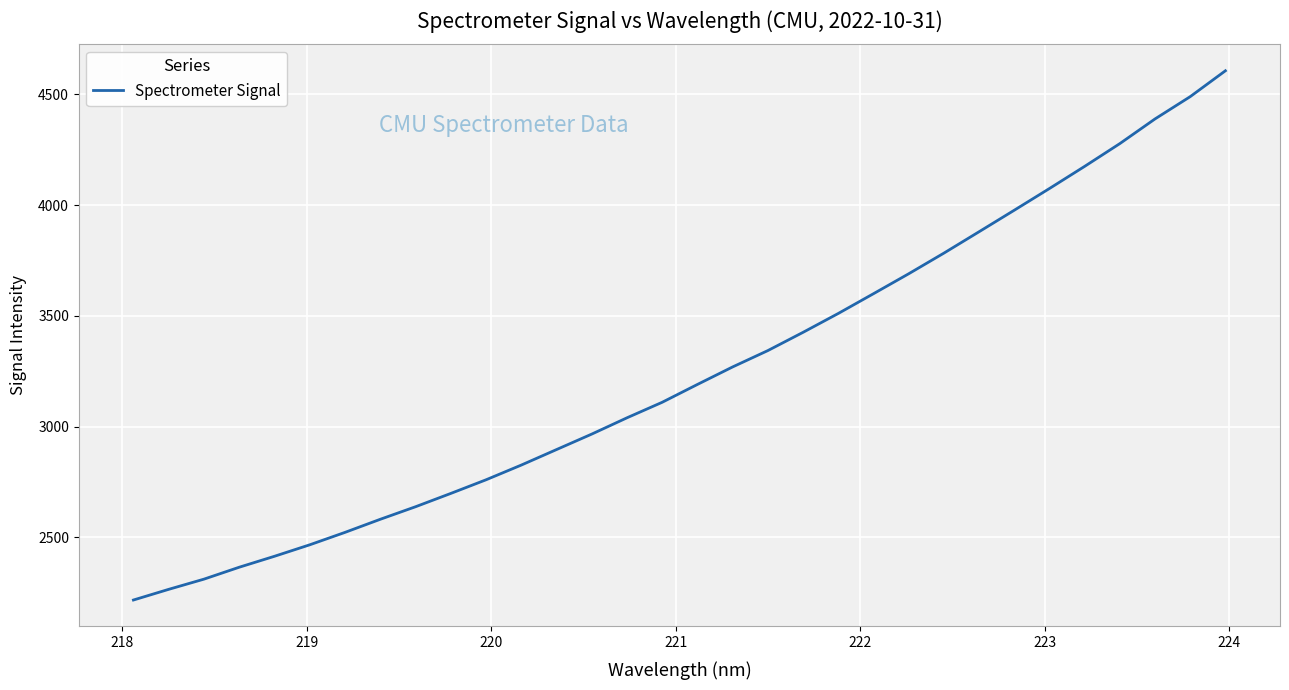

What is the greatest value displayed?

4607.1